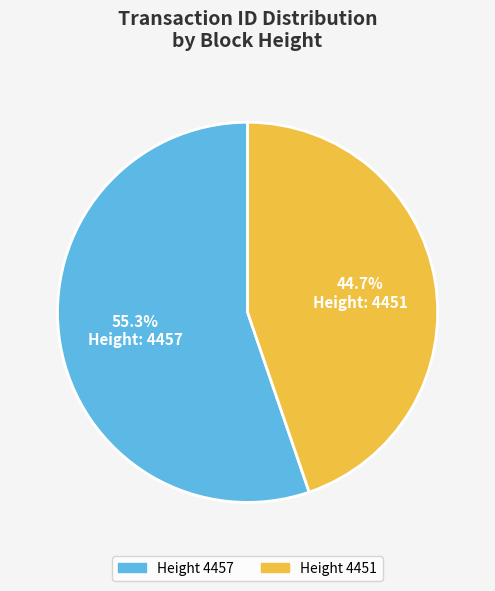

Is there a majority slice in this chart?

Yes